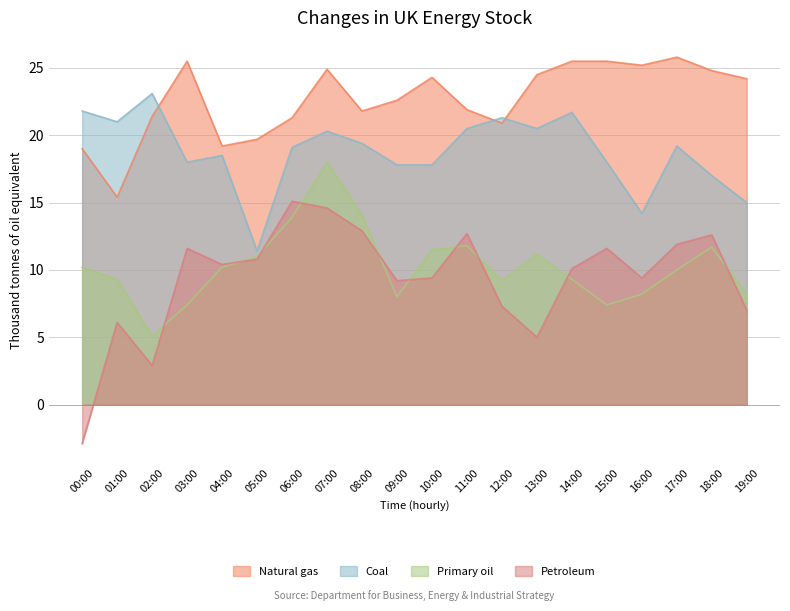

Which series has the largest range (max minus min)?

Petroleum